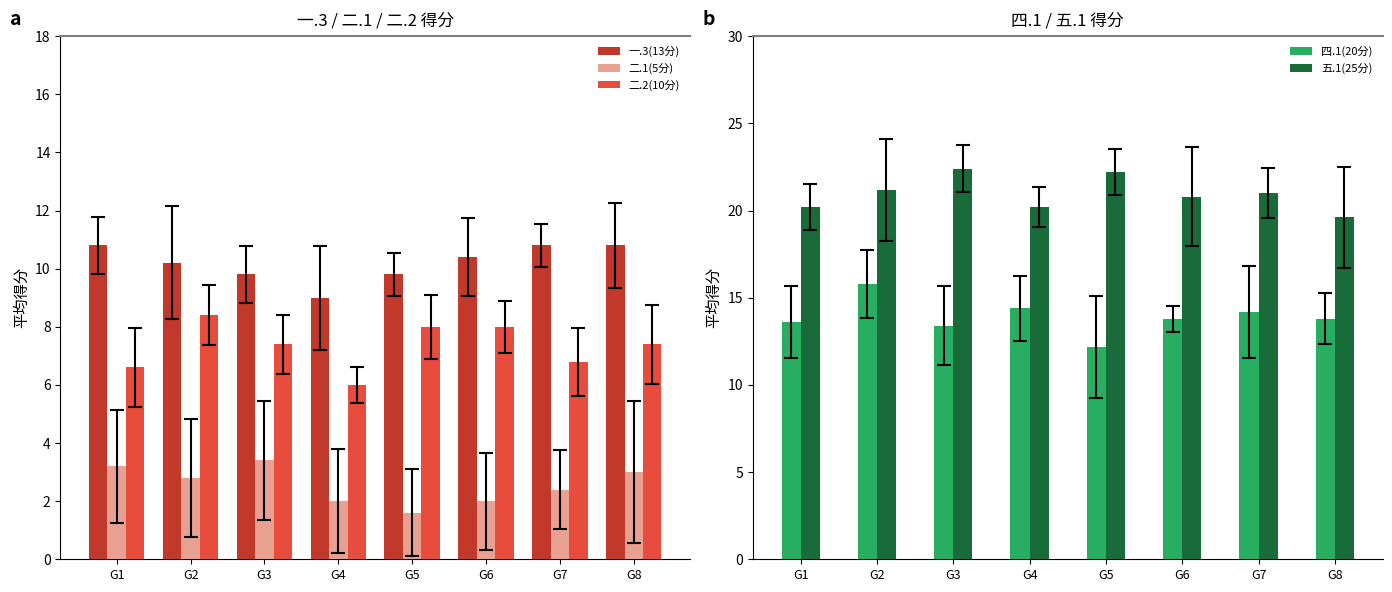

At which label does 五.1(25分) reach its peak?

G3